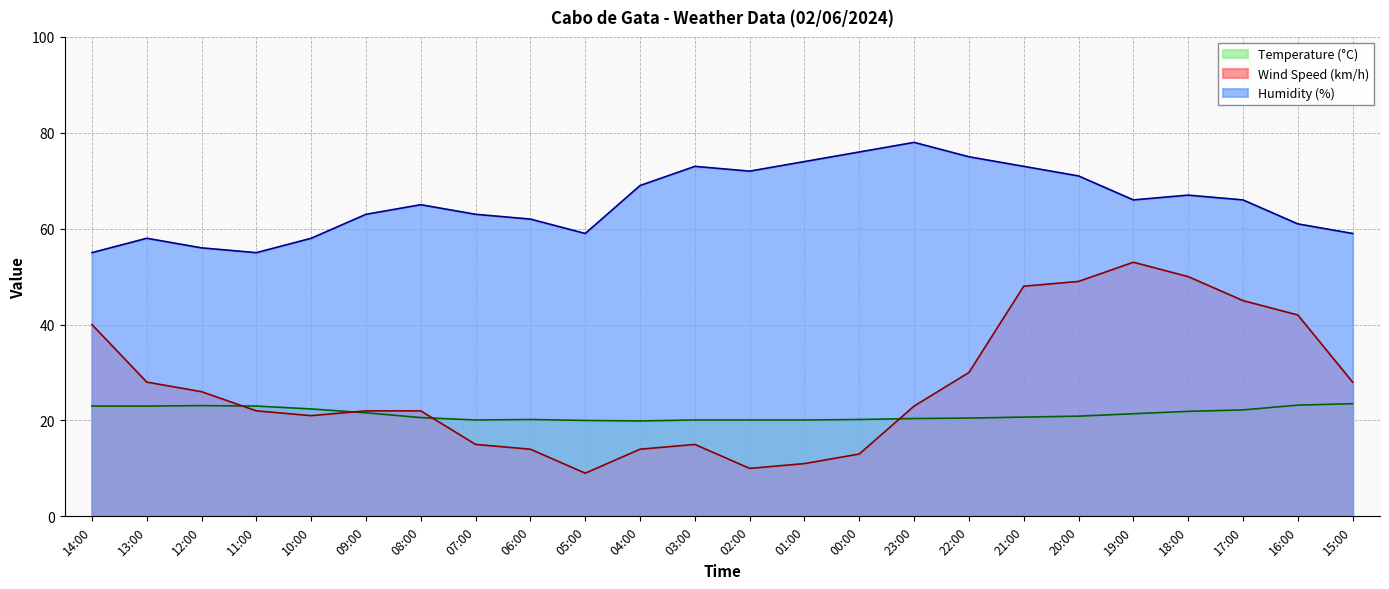

At which category is the sum across all series the highest?

21:00